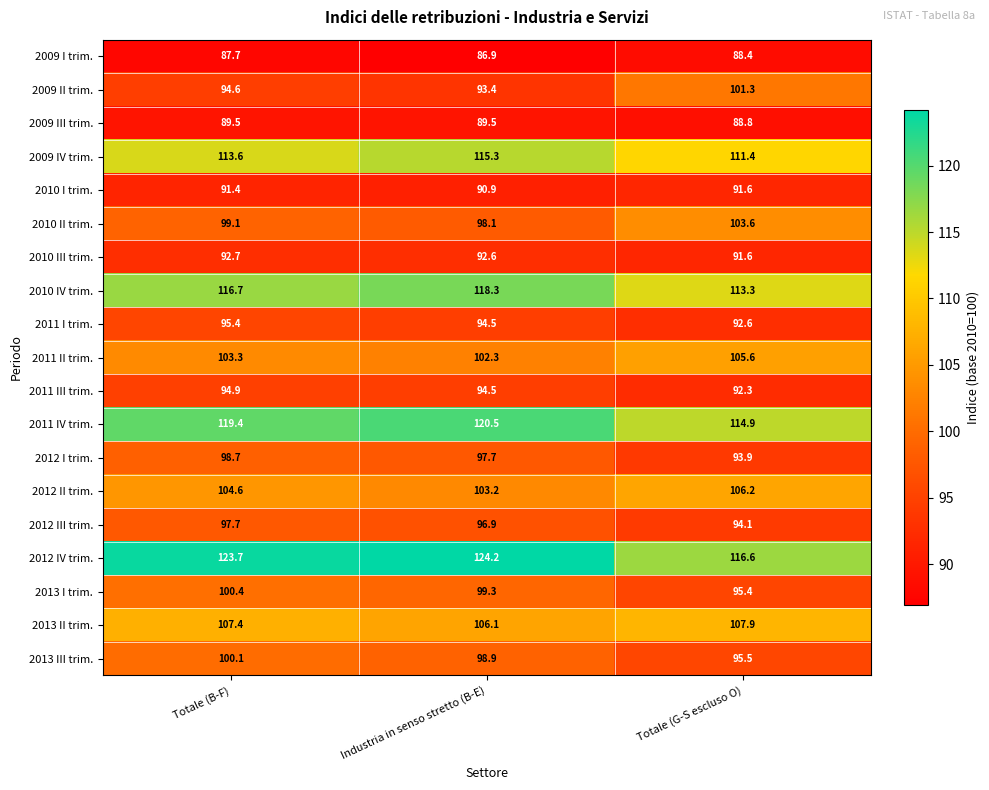

Where does the 2013 III trim. series first go above 98?

Totale (B-F)